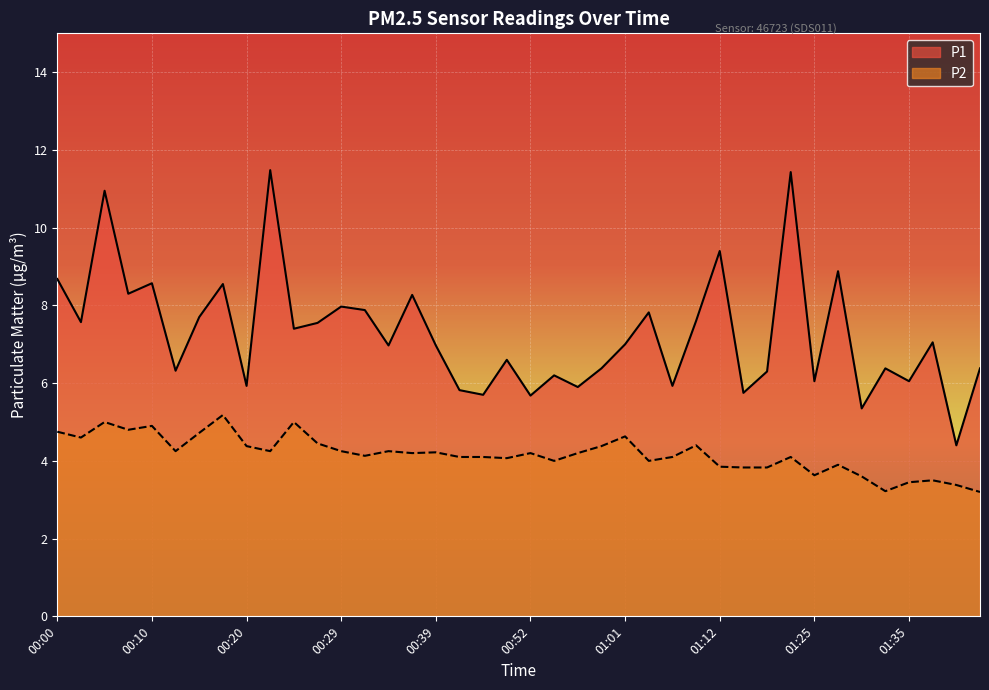

Read the P2 value at 01:38.

3.5